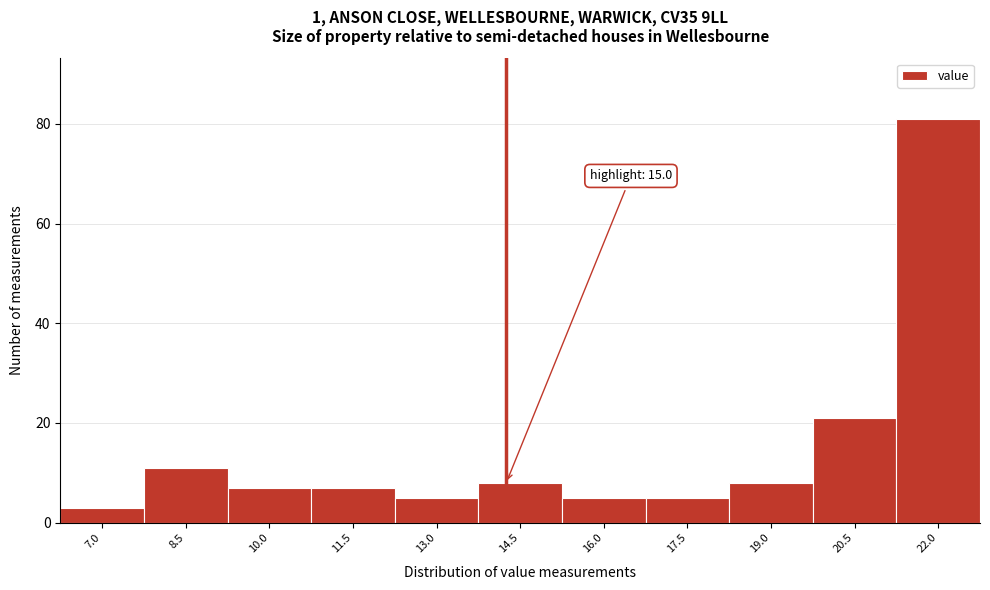

Reading left to right, transcribe all the data shown in this chart.

3	11	7	7	5	8	5	5	8	21	81